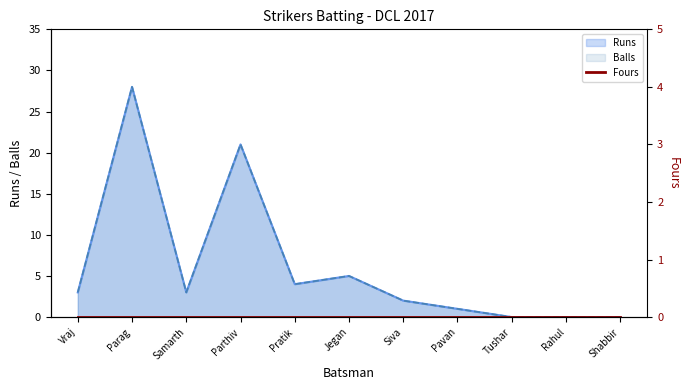

How many lines are shown in the chart?

2